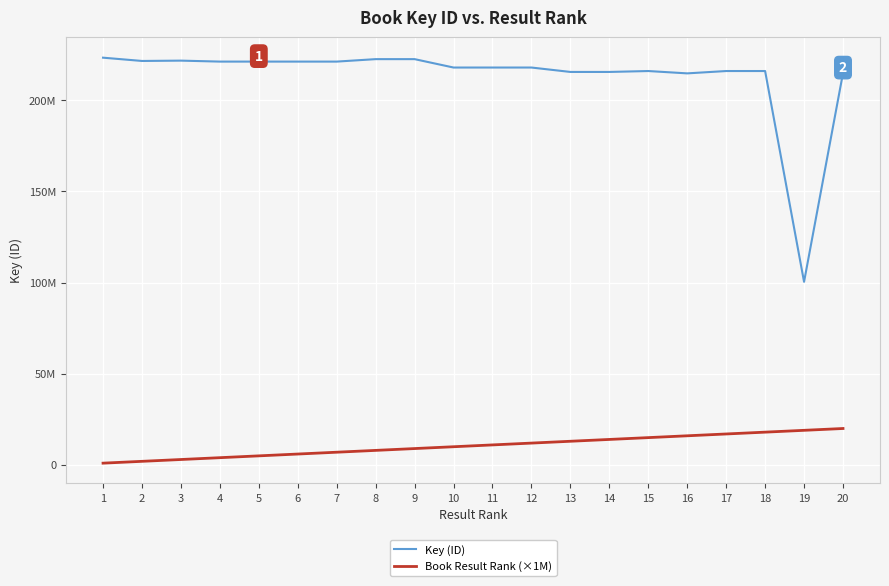

True or false: Key (ID) has more than 1 interior local peaks.

True